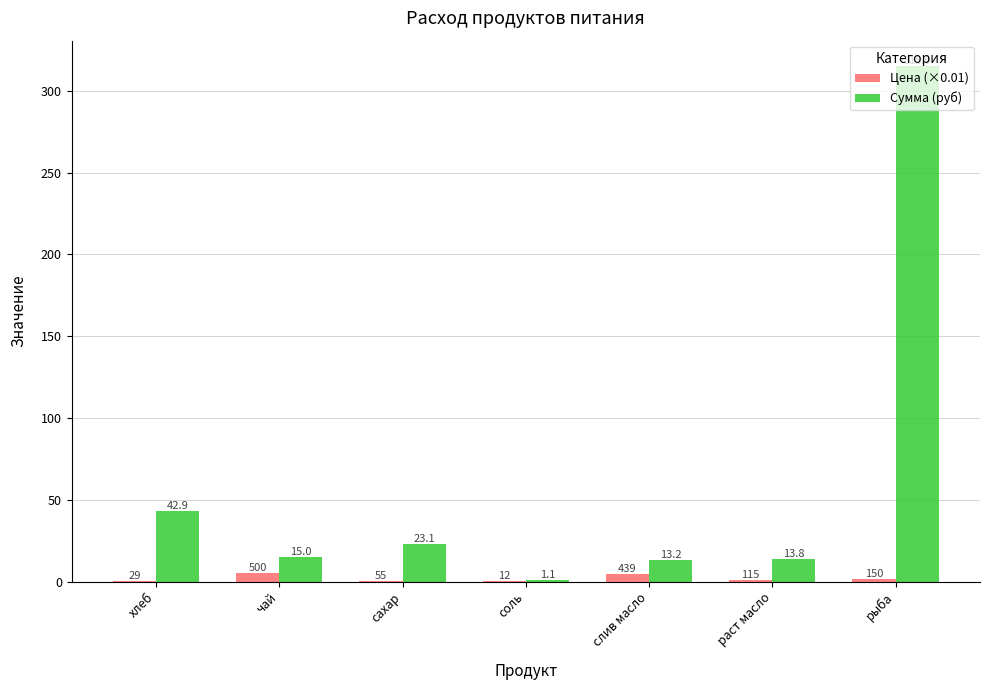

At which category is the sum across all series the highest?

рыба